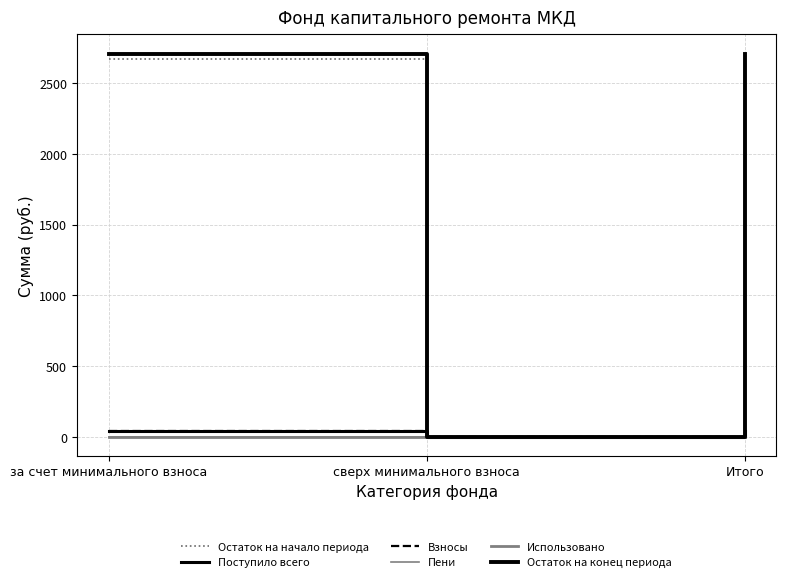

Where is Использовано nearest to the value 0?

за счет минимального взноса